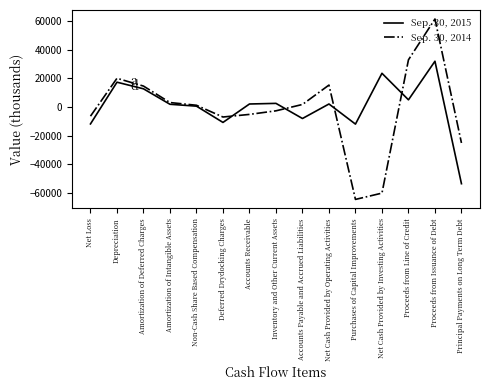

List the series in order of their peak value, highest first.

Sep. 30, 2014, Sep. 30, 2015